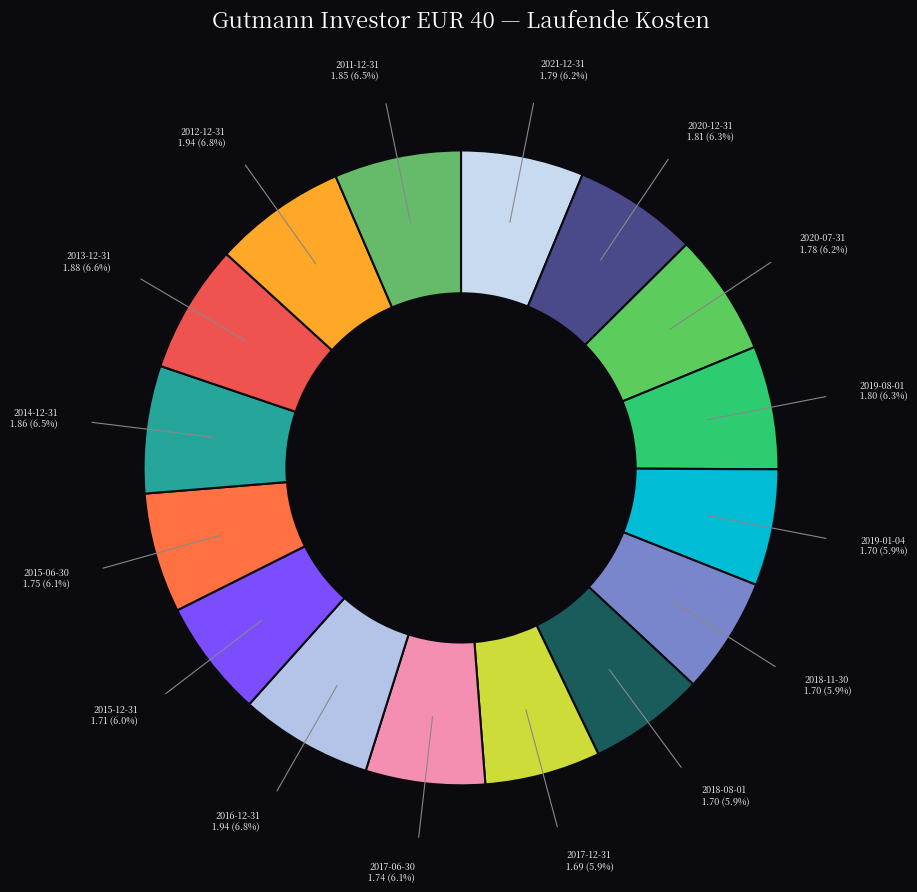

Count the number of slices in the pie.

16